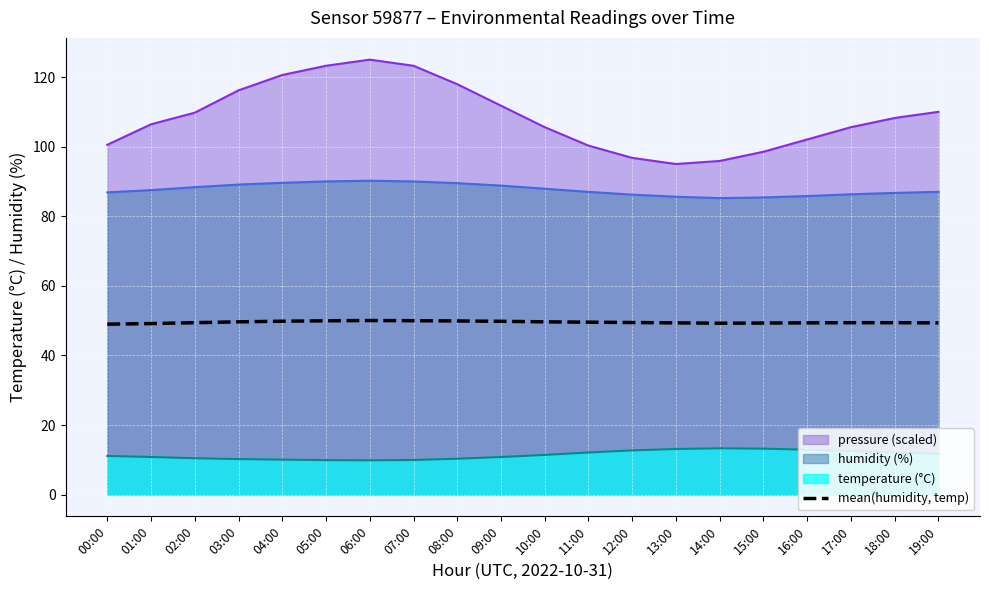

True or false: pressure (scaled) has a value of 154.8 at 19:00.

False